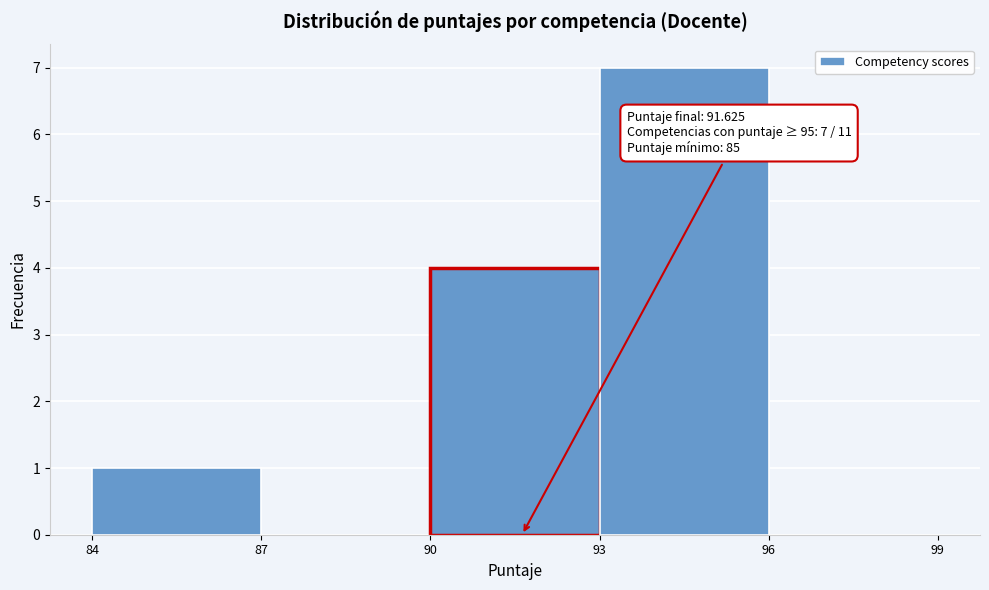

Over which range of the x-axis is the bar tallest?

93 to 96